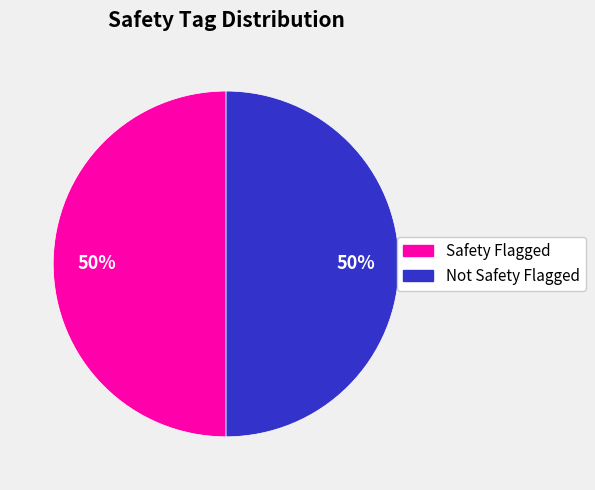

To the nearest percent, what is the average slice percentage?

50%